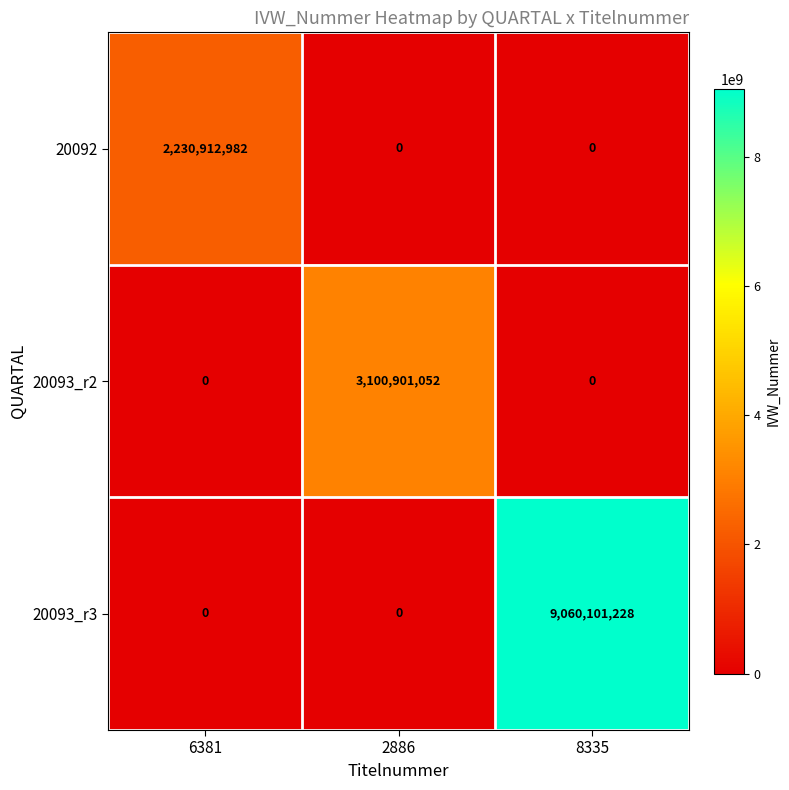

Which series has the largest total across all categories?

20093_r3